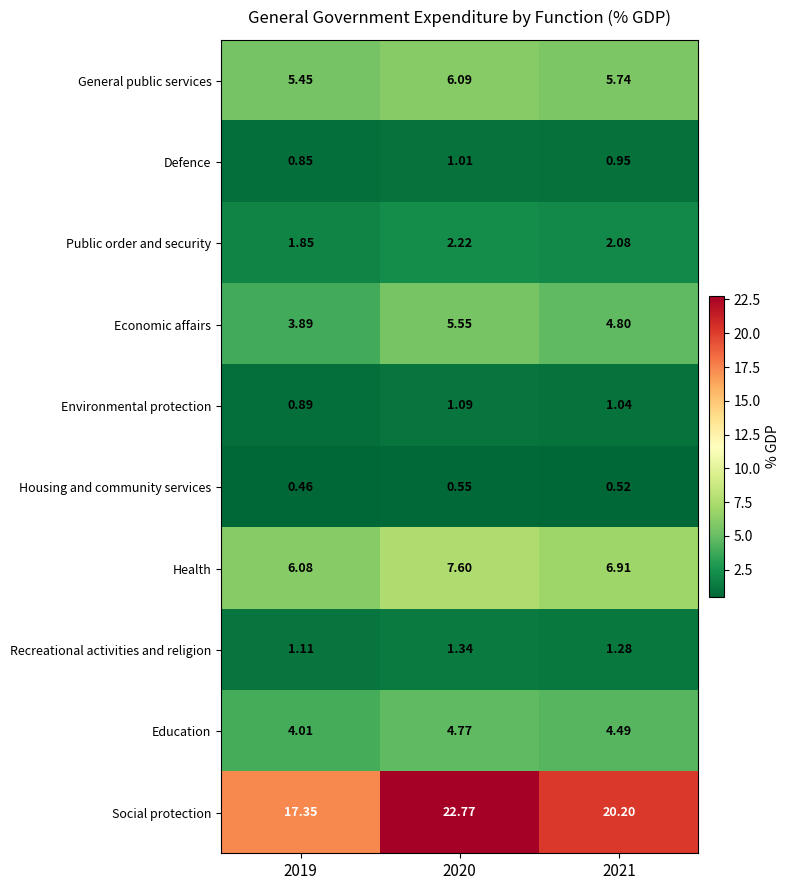

Which series has the largest range (max minus min)?

Social protection